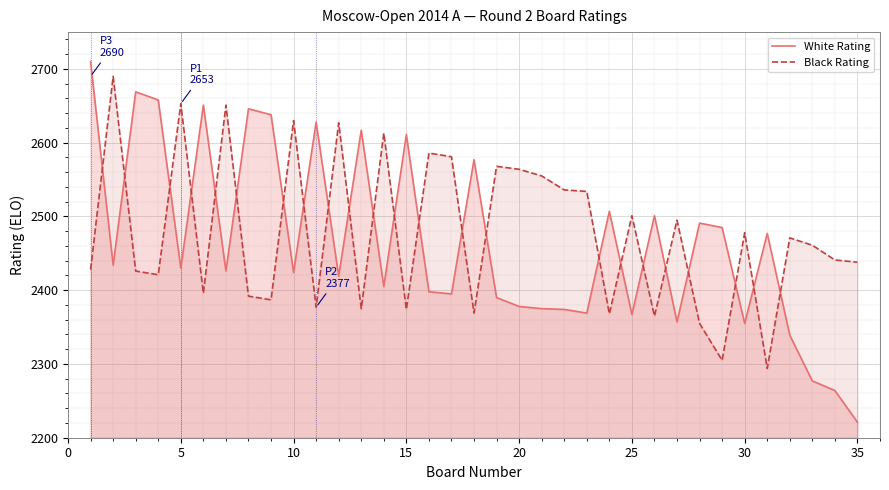

At 5, list the series in order from largest to smallest.

Black Rating, White Rating